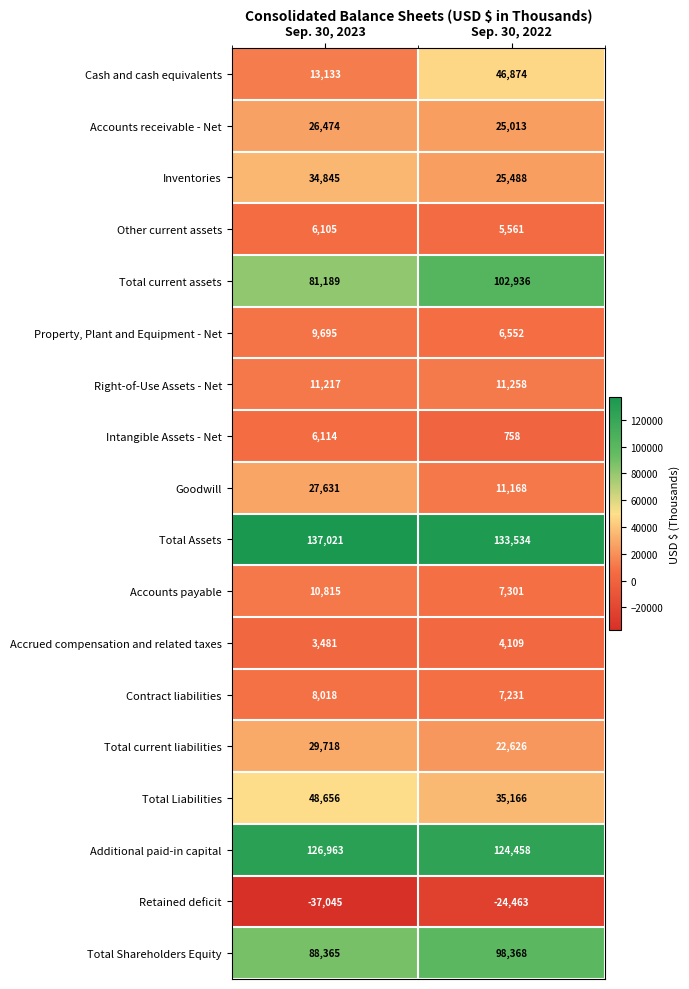

At which label does Total current assets reach its minimum?

Sep. 30, 2023